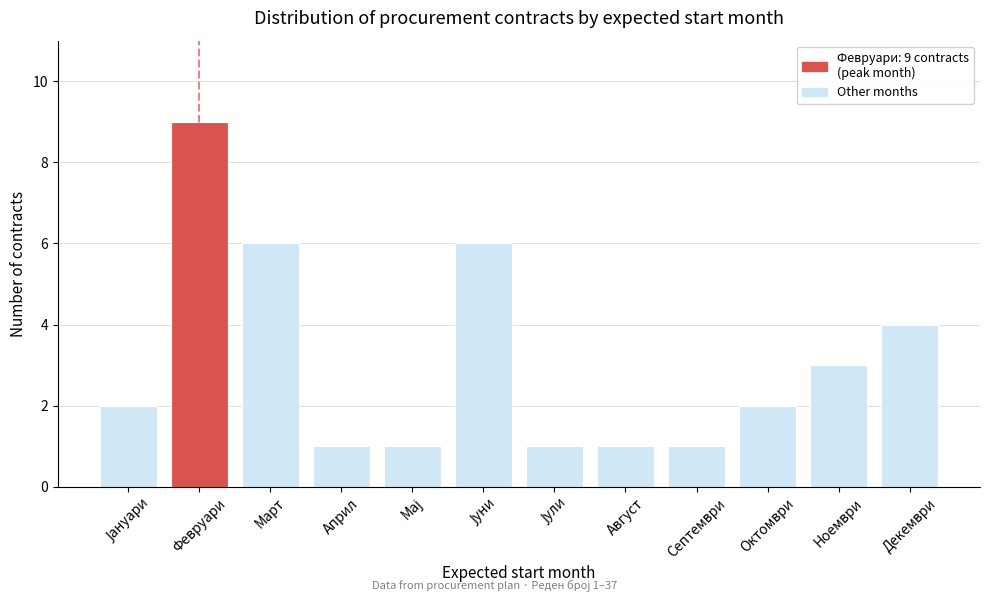

Reading left to right, list all the values displayed in this chart.

2	9	6	1	1	6	1	1	1	2	3	4